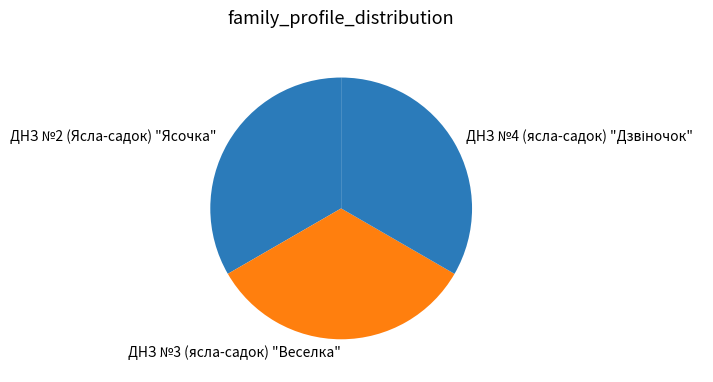

Count the number of slices in the pie.

3